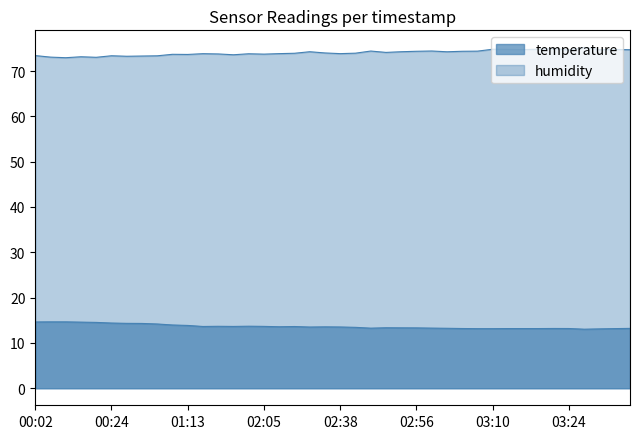

What is the total value across all series at 00:59?

87.7